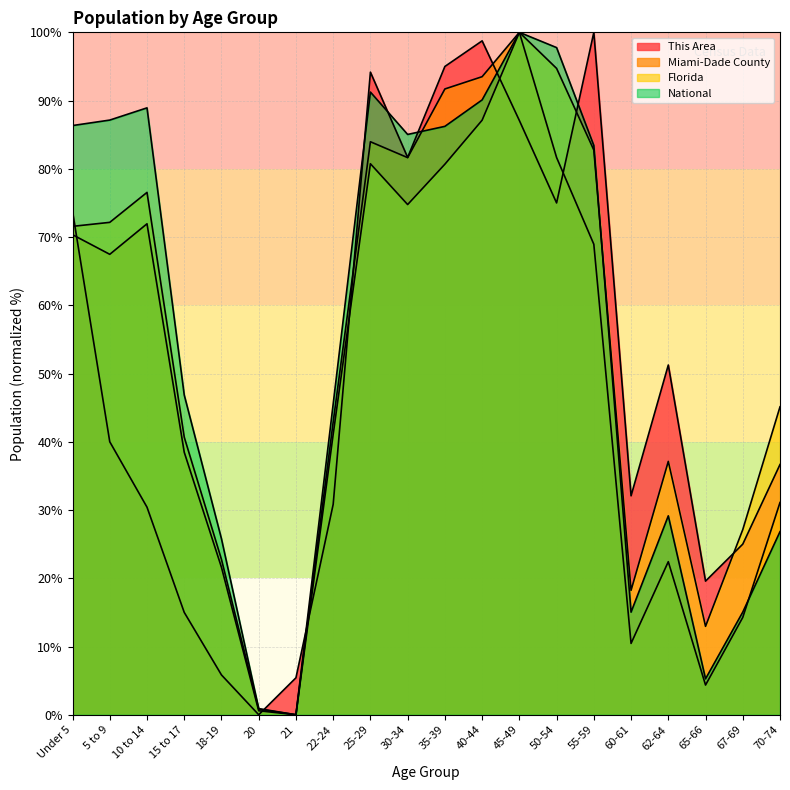

How many interior local valleys does the National series have?

4